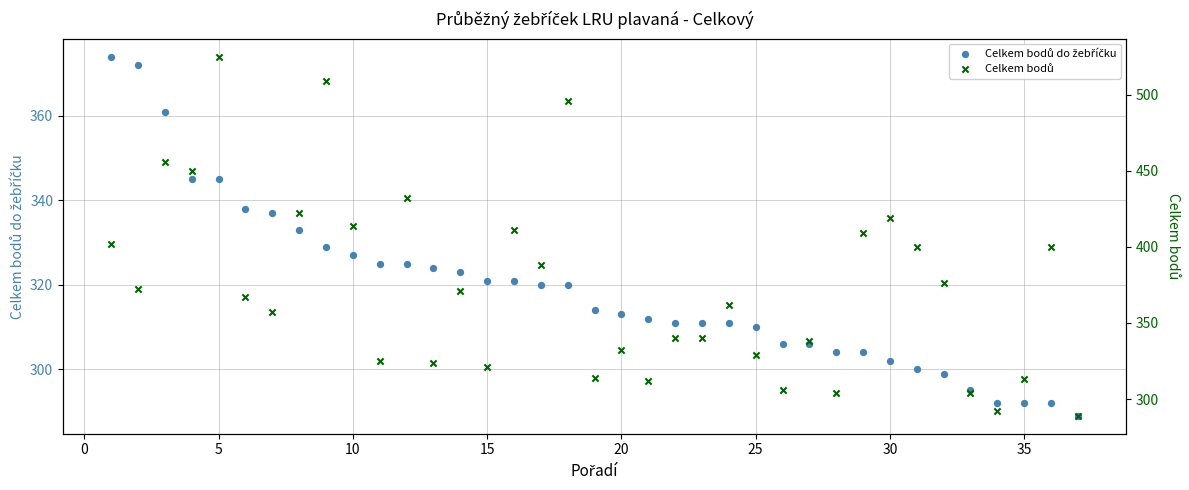

Which series has the largest total across all categories?

Celkem bodů